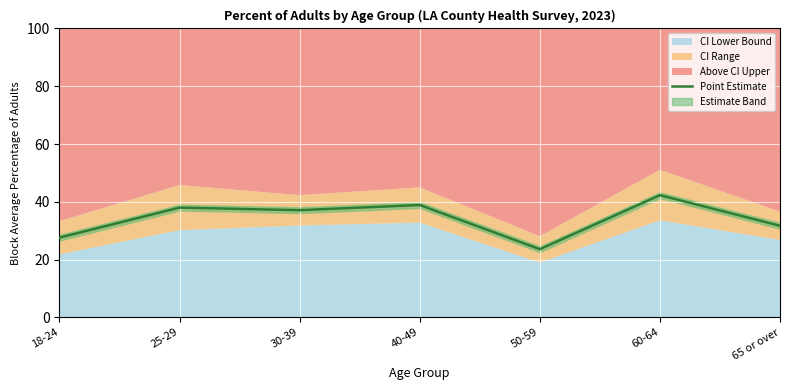

Reading left to right, what are all the values shown in this chart?

18-24=27.6	25-29=38.0	30-39=37.1	40-49=38.9	50-59=23.6	60-64=42.3	65 or over=31.7